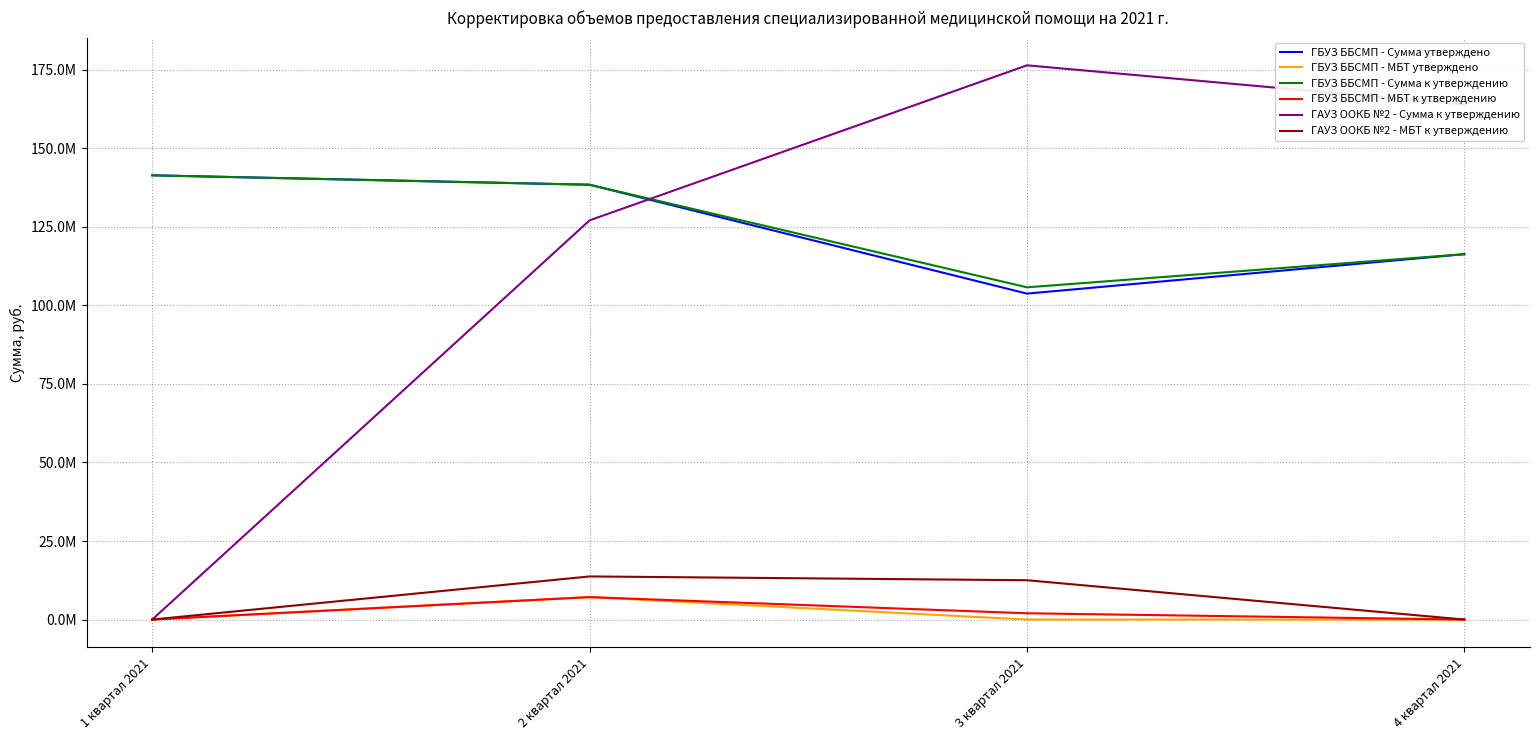

True or false: ГБУЗ ББСМП - МБТ утверждено and ГБУЗ ББСМП - Сумма к утверждению intersect in this chart.

False